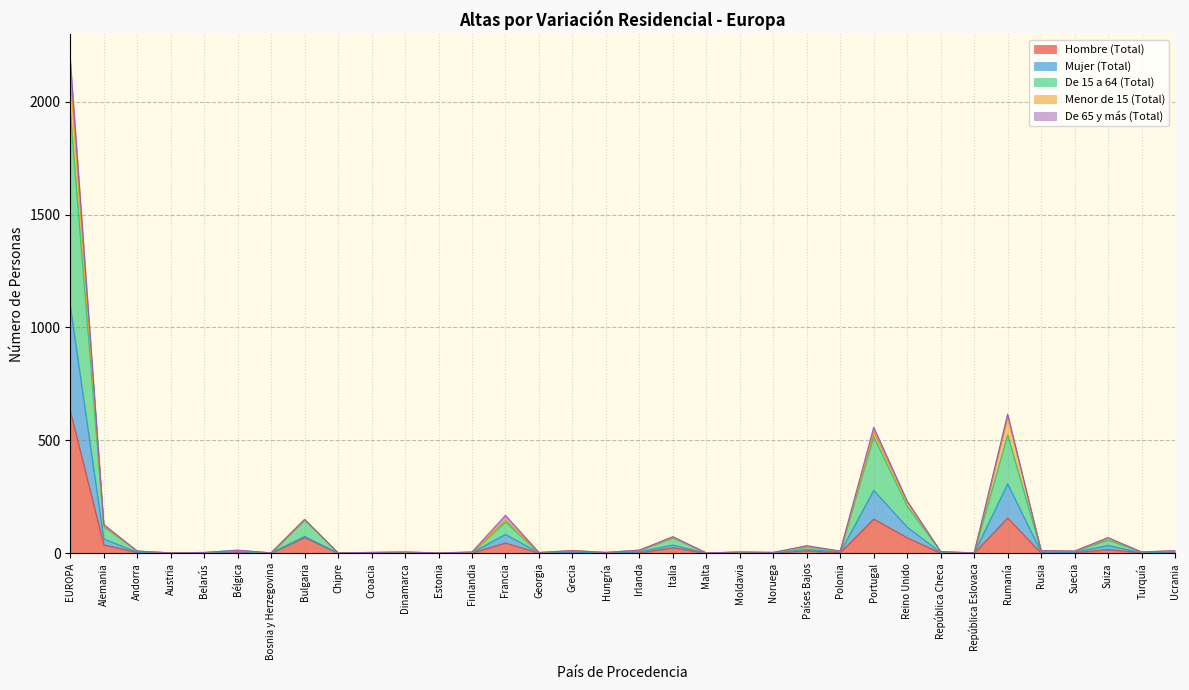

What is the difference between the highest and lowest values at Malta?

1